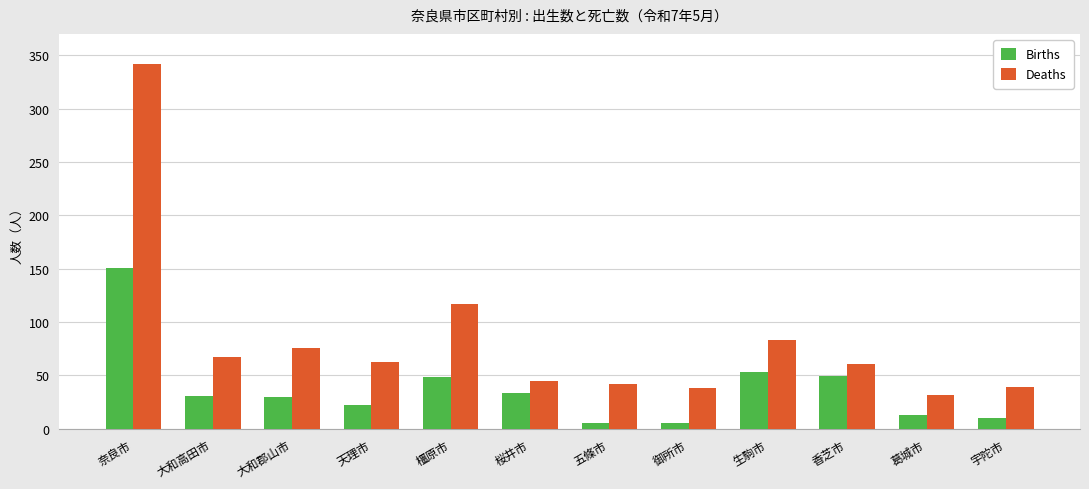

What is the difference between the highest and lowest values at 橿原市?

69